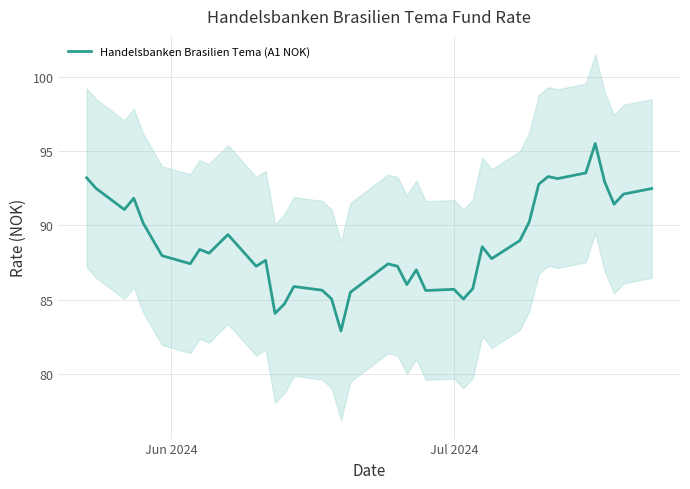

What is the maximum value for Handelsbanken Brasilien Tema (A1 NOK)?

95.5